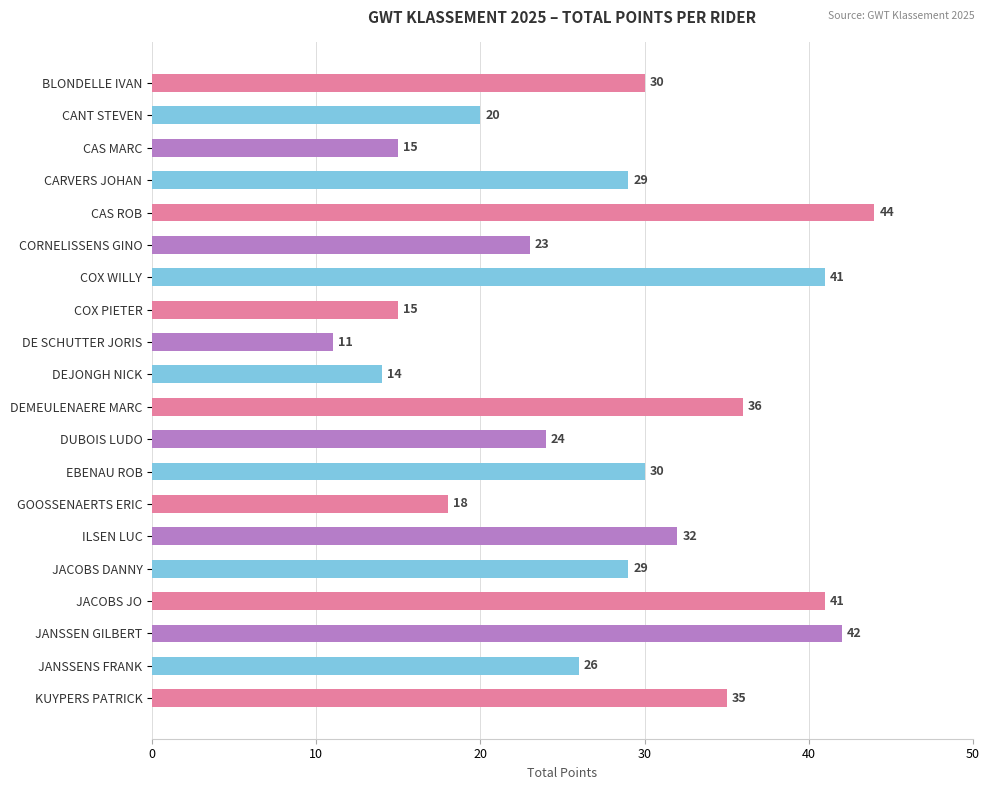

Where is the data nearest to the value 27?

JANSSENS FRANK